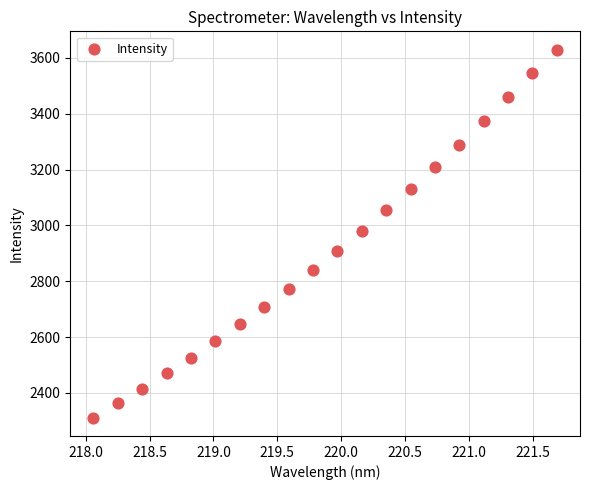

What is the range of Y values (max minus min)?

1317.5